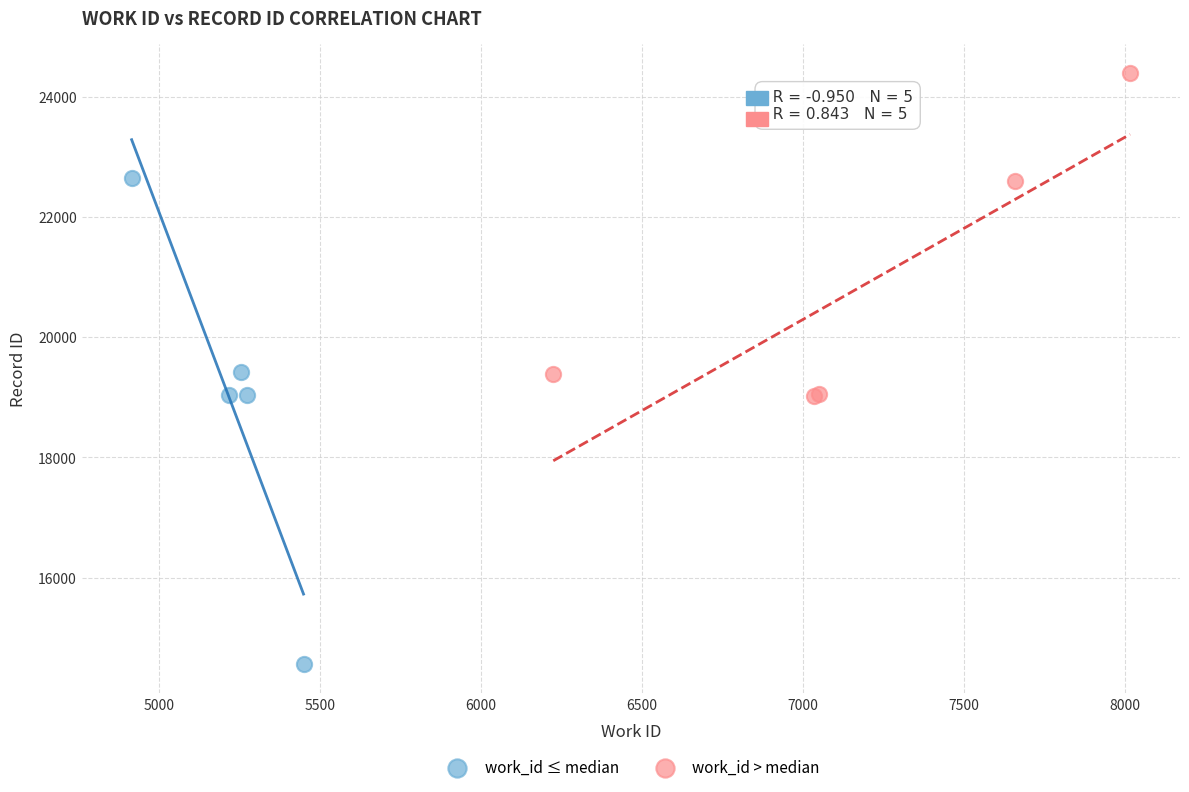

Which series contains the lowest Y value?

work_id ≤ median